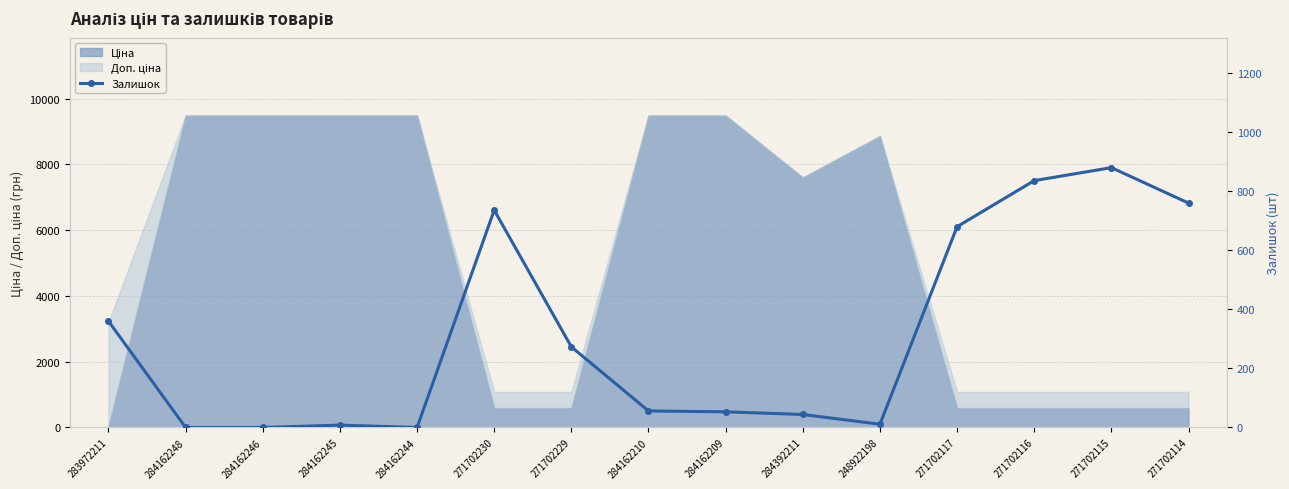

How many categories are shown in the chart?

15